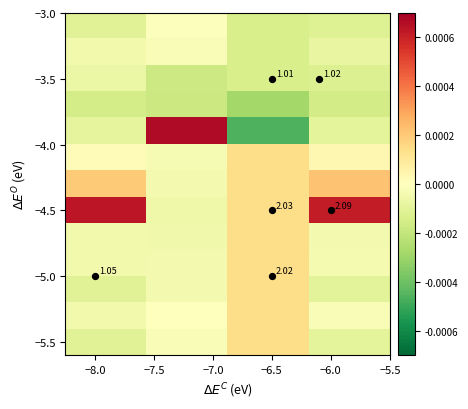

How many categories are shown in the chart?

4